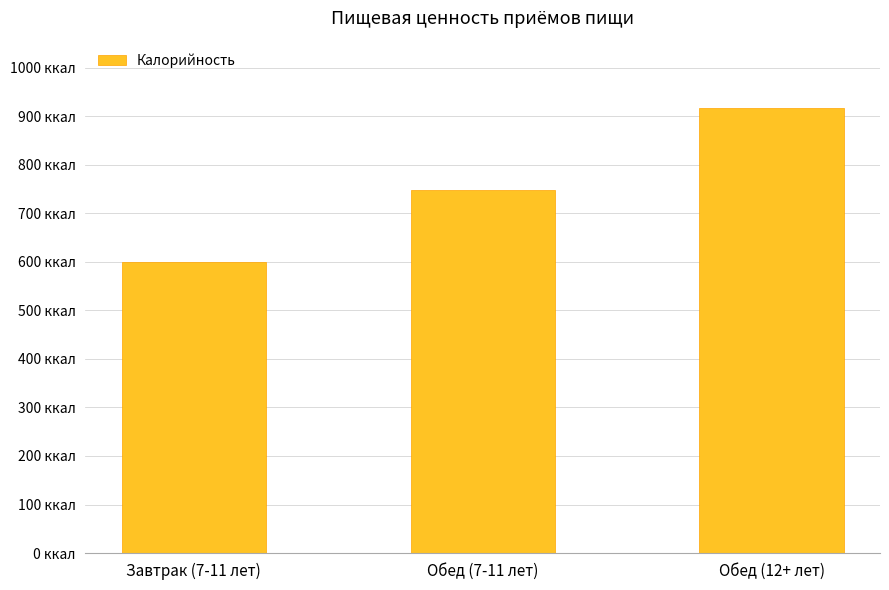

What position from the right is Обед (7-11 лет)?

2